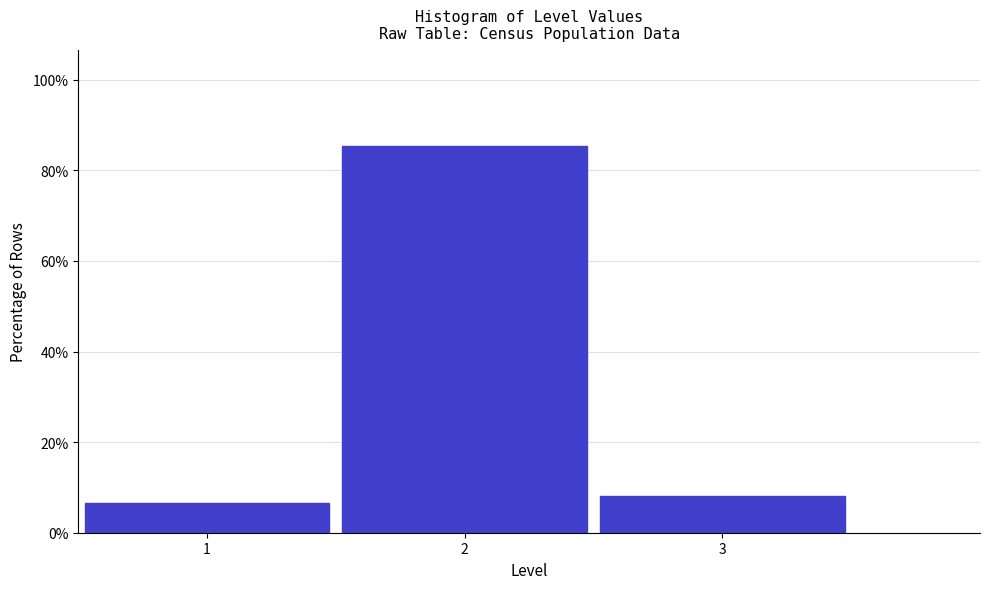

Reading left to right, list every bar in this chart as the range it spans on the x-axis followed by its height. The values are not printed on the chart, so give them approximately, as read against the axis.

0.5 to 1.5: 6
1.5 to 2.5: 86
2.5 to 3.5: 8